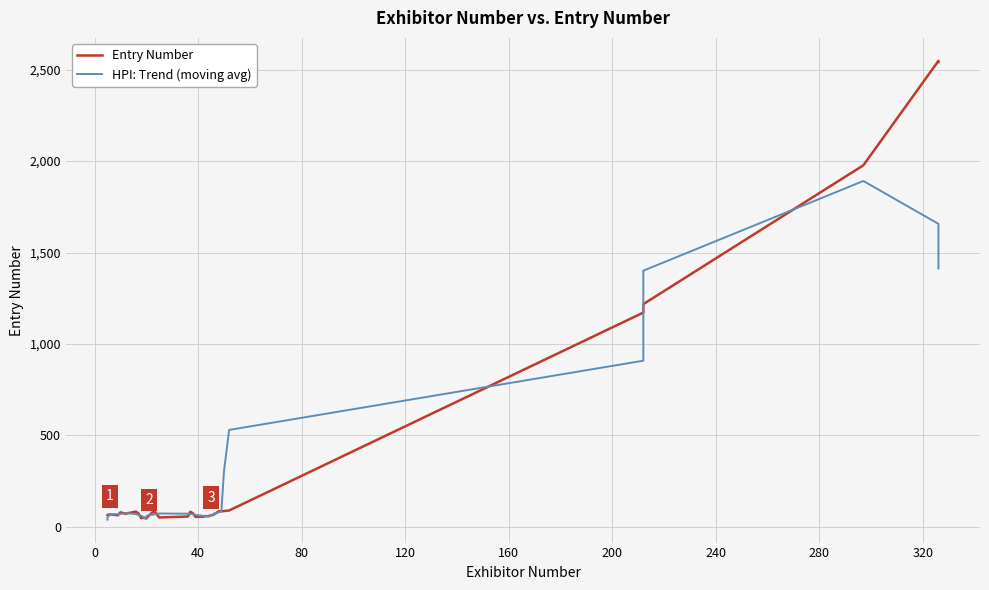

True or false: HPI: Trend (moving avg) and Entry Number cross at least once.

True